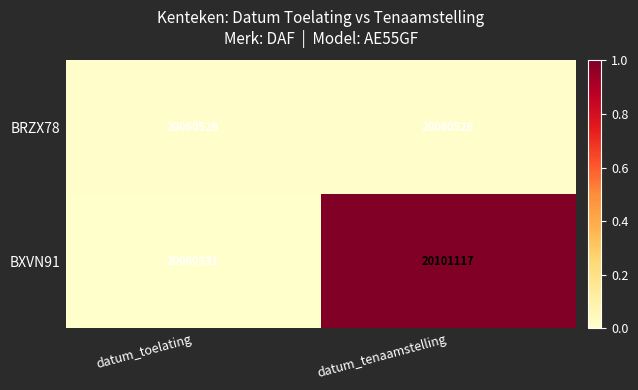

What is the sum of all BXVN91 values?

40161448